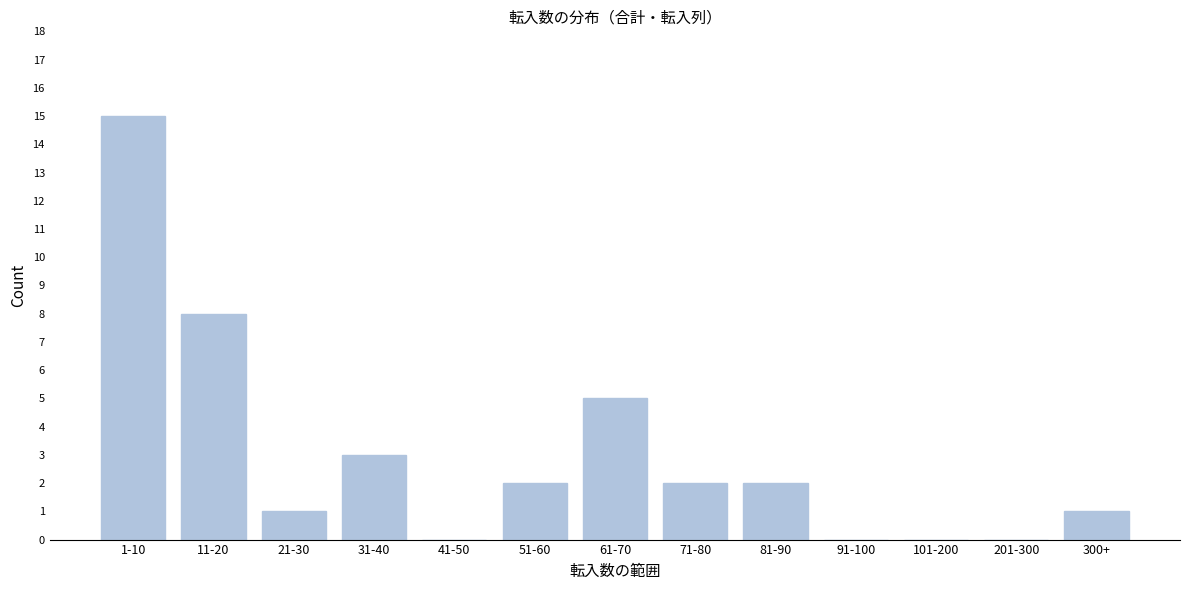

Reading left to right, what are all the values shown in this chart?

1-10=15	11-20=8	21-30=1	31-40=3	41-50=0	51-60=2	61-70=5	71-80=2	81-90=2	91-100=0	101-200=0	201-300=0	300+=1